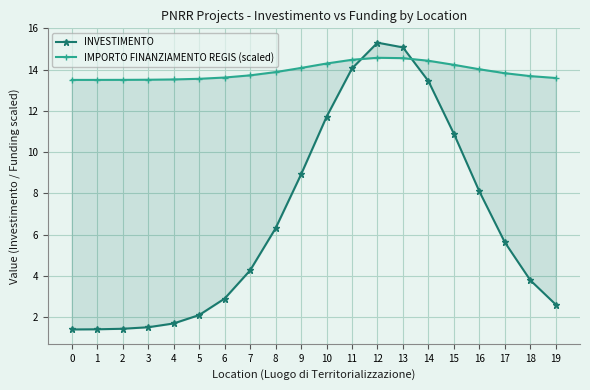

What is the sum of the IMPORTO FINANZIAMENTO REGIS (scaled) values at 12 and 14?

29.0